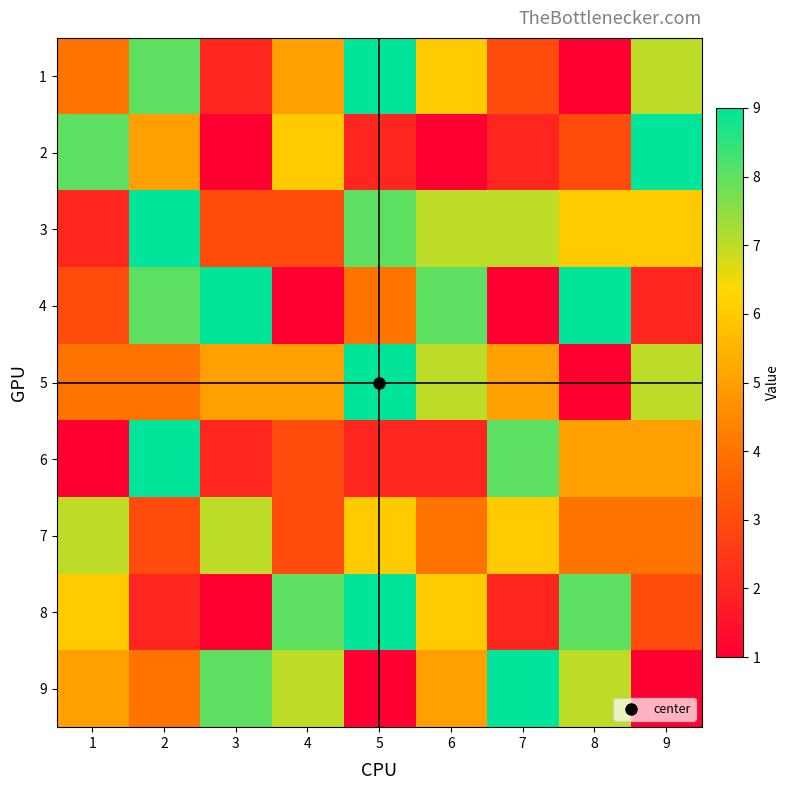

Reading left to right, what are all the values shown in this chart?

1: 1=4	2=8	3=2	4=5	5=9	6=6	7=3	8=1	9=7
2: 1=8	2=5	3=1	4=6	5=2	6=1	7=2	8=3	9=9
3: 1=2	2=9	3=3	4=3	5=8	6=7	7=7	8=6	9=6
4: 1=3	2=8	3=9	4=1	5=4	6=8	7=1	8=9	9=2
5: 1=4	2=4	3=5	4=5	5=9	6=7	7=5	8=1	9=7
6: 1=1	2=9	3=2	4=3	5=2	6=2	7=8	8=5	9=5
7: 1=7	2=3	3=7	4=3	5=6	6=4	7=6	8=4	9=4
8: 1=6	2=2	3=1	4=8	5=9	6=6	7=2	8=8	9=3
9: 1=5	2=4	3=8	4=7	5=1	6=5	7=9	8=7	9=1